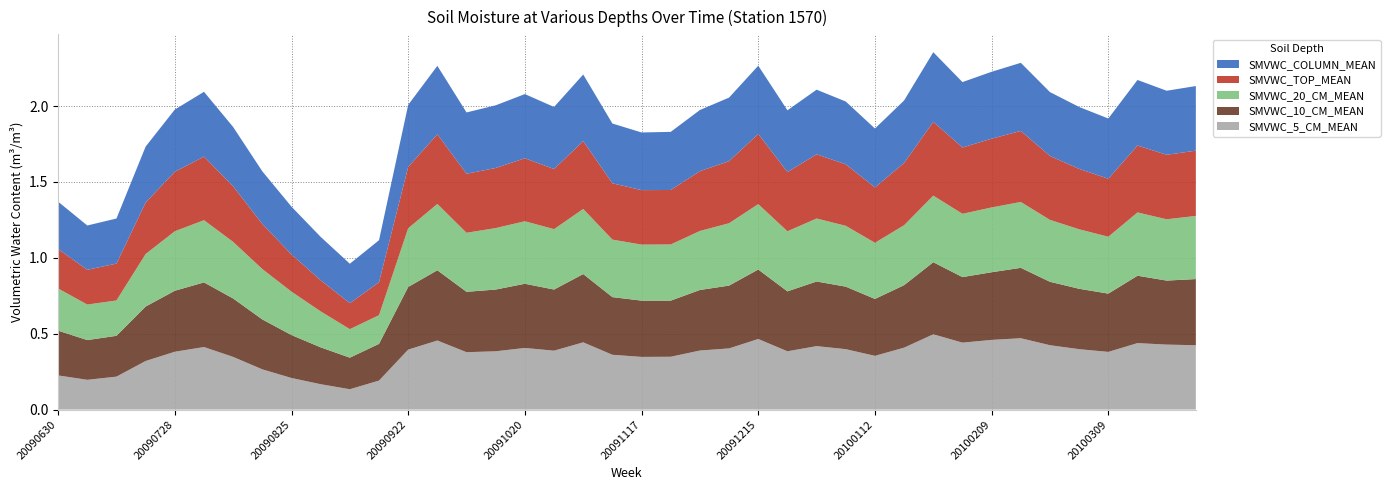

Reading left to right, extract all data points from this chart.

SMVWC_5_CM_MEAN: 20090630=0.2	20090707=0.2	20090714=0.2	20090721=0.3	20090728=0.4	20090804=0.4	20090811=0.3	20090818=0.3	20090825=0.2	20090901=0.2	20090908=0.1	20090915=0.2	20090922=0.4	20090929=0.5	20091006=0.4	20091013=0.4	20091020=0.4	20091027=0.4	20091103=0.4	20091110=0.4	20091117=0.3	20091124=0.3	20091201=0.4	20091208=0.4	20091215=0.5	20091222=0.4	20091229=0.4	20100105=0.4	20100112=0.4	20100119=0.4	20100126=0.5	20100202=0.4	20100209=0.5	20100216=0.5	20100223=0.4	20100302=0.4	20100309=0.4	20100316=0.4	20100323=0.4	20100330=0.4
SMVWC_10_CM_MEAN: 20090630=0.3	20090707=0.3	20090714=0.3	20090721=0.4	20090728=0.4	20090804=0.4	20090811=0.4	20090818=0.3	20090825=0.3	20090901=0.2	20090908=0.2	20090915=0.2	20090922=0.4	20090929=0.5	20091006=0.4	20091013=0.4	20091020=0.4	20091027=0.4	20091103=0.5	20091110=0.4	20091117=0.4	20091124=0.4	20091201=0.4	20091208=0.4	20091215=0.5	20091222=0.4	20091229=0.4	20100105=0.4	20100112=0.4	20100119=0.4	20100126=0.5	20100202=0.4	20100209=0.4	20100216=0.5	20100223=0.4	20100302=0.4	20100309=0.4	20100316=0.4	20100323=0.4	20100330=0.4
SMVWC_20_CM_MEAN: 20090630=0.3	20090707=0.2	20090714=0.2	20090721=0.3	20090728=0.4	20090804=0.4	20090811=0.4	20090818=0.3	20090825=0.3	20090901=0.2	20090908=0.2	20090915=0.2	20090922=0.4	20090929=0.4	20091006=0.4	20091013=0.4	20091020=0.4	20091027=0.4	20091103=0.4	20091110=0.4	20091117=0.4	20091124=0.4	20091201=0.4	20091208=0.4	20091215=0.4	20091222=0.4	20091229=0.4	20100105=0.4	20100112=0.4	20100119=0.4	20100126=0.4	20100202=0.4	20100209=0.4	20100216=0.4	20100223=0.4	20100302=0.4	20100309=0.4	20100316=0.4	20100323=0.4	20100330=0.4
SMVWC_TOP_MEAN: 20090630=0.3	20090707=0.2	20090714=0.2	20090721=0.3	20090728=0.4	20090804=0.4	20090811=0.4	20090818=0.3	20090825=0.2	20090901=0.2	20090908=0.2	20090915=0.2	20090922=0.4	20090929=0.5	20091006=0.4	20091013=0.4	20091020=0.4	20091027=0.4	20091103=0.4	20091110=0.4	20091117=0.4	20091124=0.4	20091201=0.4	20091208=0.4	20091215=0.5	20091222=0.4	20091229=0.4	20100105=0.4	20100112=0.4	20100119=0.4	20100126=0.5	20100202=0.4	20100209=0.5	20100216=0.5	20100223=0.4	20100302=0.4	20100309=0.4	20100316=0.4	20100323=0.4	20100330=0.4
SMVWC_COLUMN_MEAN: 20090630=0.3	20090707=0.3	20090714=0.3	20090721=0.4	20090728=0.4	20090804=0.4	20090811=0.4	20090818=0.3	20090825=0.3	20090901=0.3	20090908=0.3	20090915=0.3	20090922=0.4	20090929=0.5	20091006=0.4	20091013=0.4	20091020=0.4	20091027=0.4	20091103=0.4	20091110=0.4	20091117=0.4	20091124=0.4	20091201=0.4	20091208=0.4	20091215=0.5	20091222=0.4	20091229=0.4	20100105=0.4	20100112=0.4	20100119=0.4	20100126=0.5	20100202=0.4	20100209=0.4	20100216=0.4	20100223=0.4	20100302=0.4	20100309=0.4	20100316=0.4	20100323=0.4	20100330=0.4